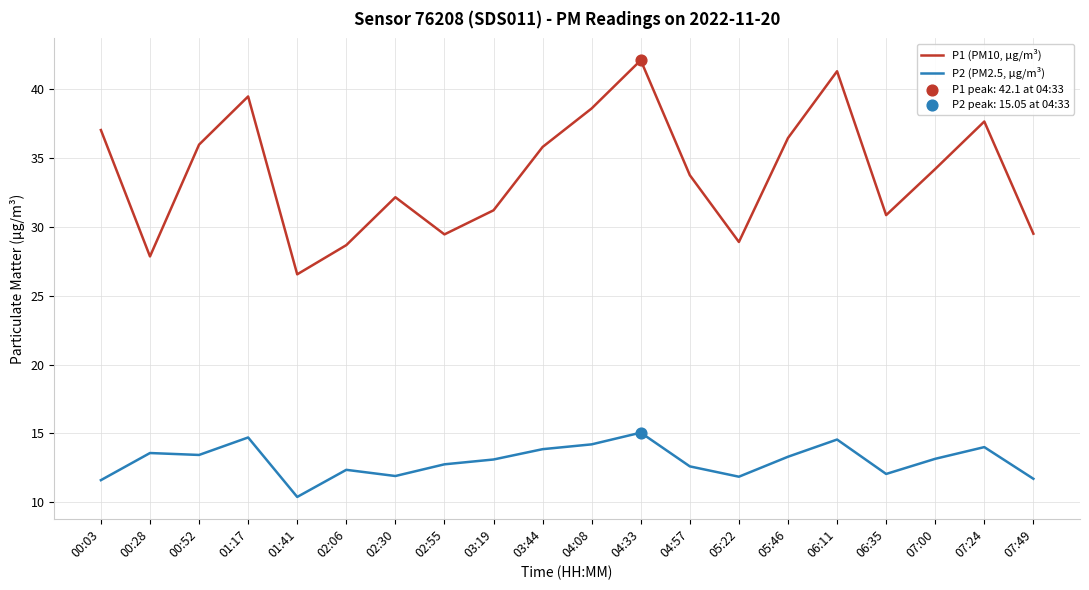

What is the spread (max minus min) of values at 04:08?

24.4